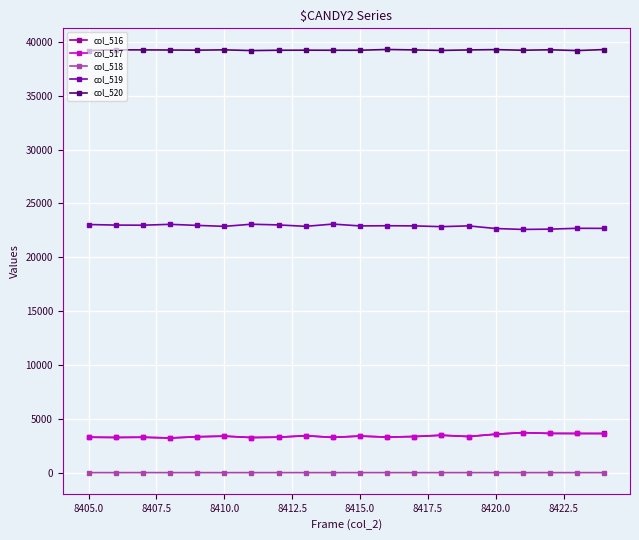

How many data points does each series have?

20